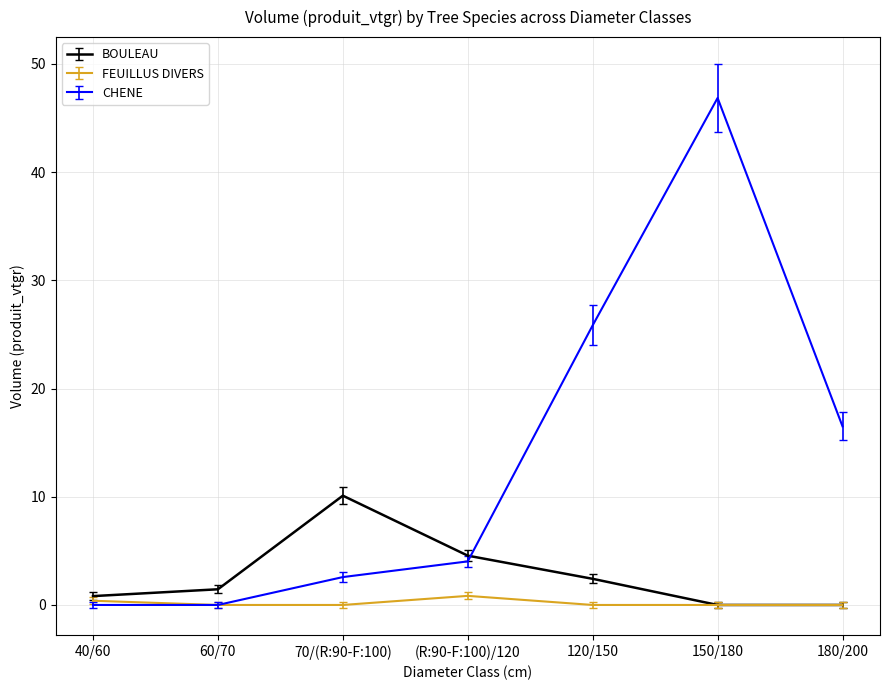

What is the spread (max minus min) of values at 40/60?

0.8